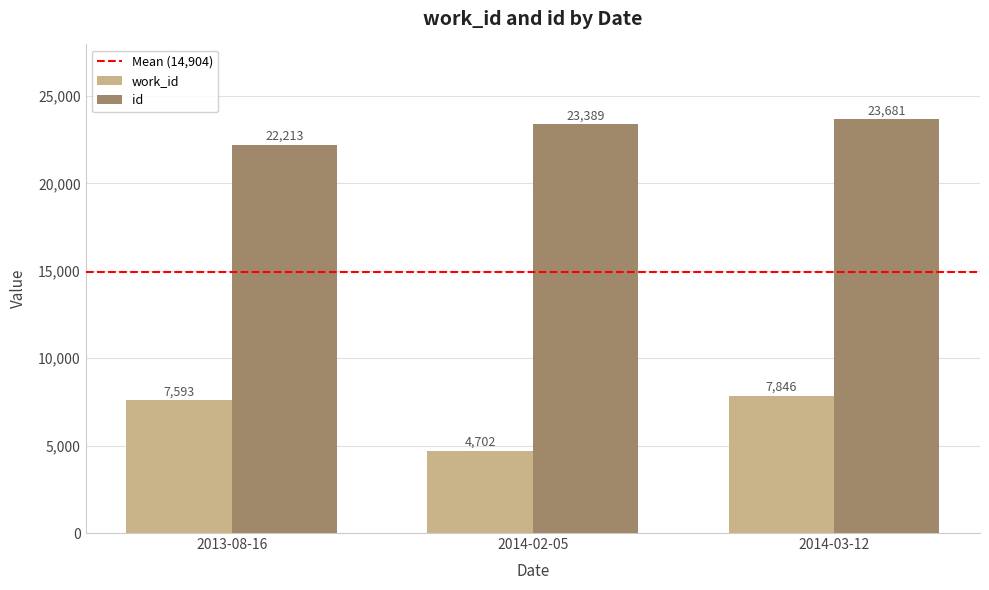

How many categories are shown in the chart?

3